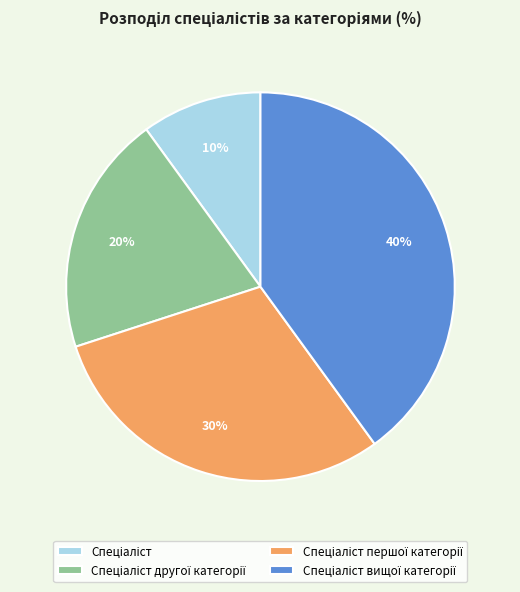

Count the number of slices in the pie.

4